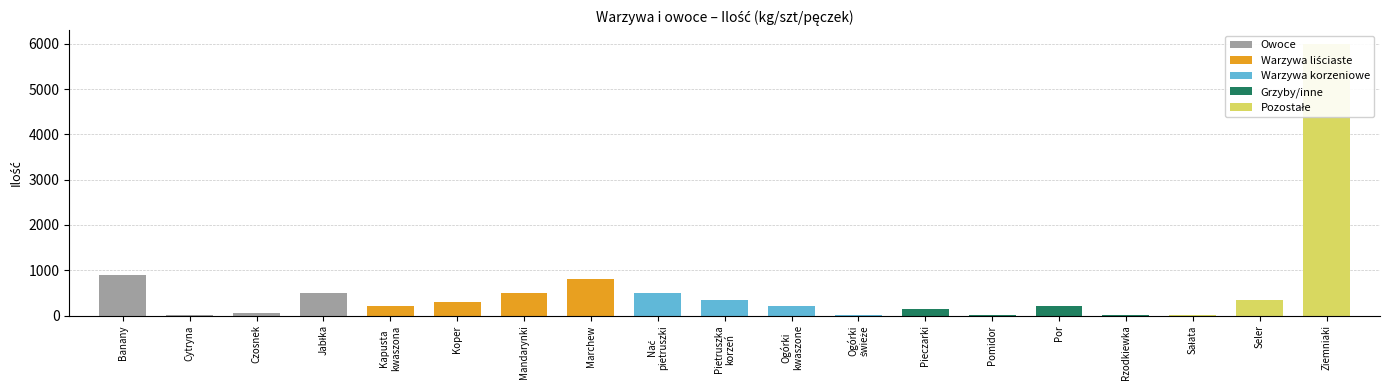

List the labels in order of value, largest first.

Ziemniaki, Banany, Marchew, Jabłka, Mandarynki, Nać
pietruszki, Pietruszka
korzeń, Seler, Koper, Kapusta
kwaszona, Ogórki
kwaszone, Por, Pieczarki, Czosnek, Rzodkiewka, Sałata, Cytryna, Ogórki
świeże, Pomidor